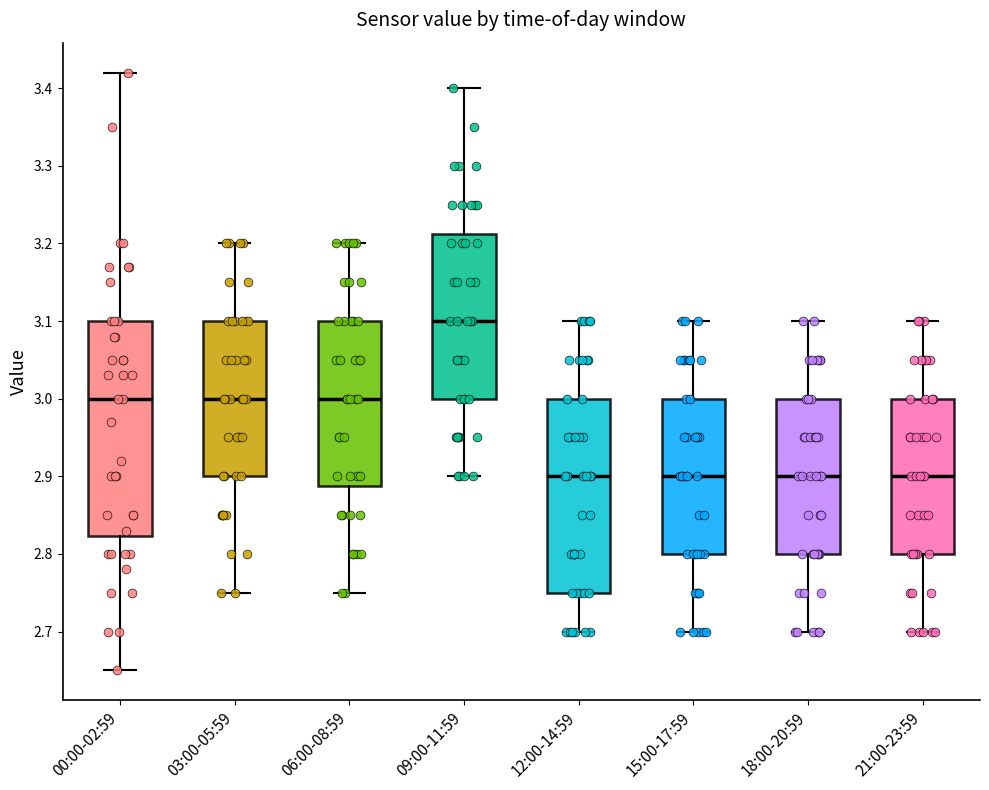

Which box is the tallest, from its lower edge to its upper edge?

00:00-02:59